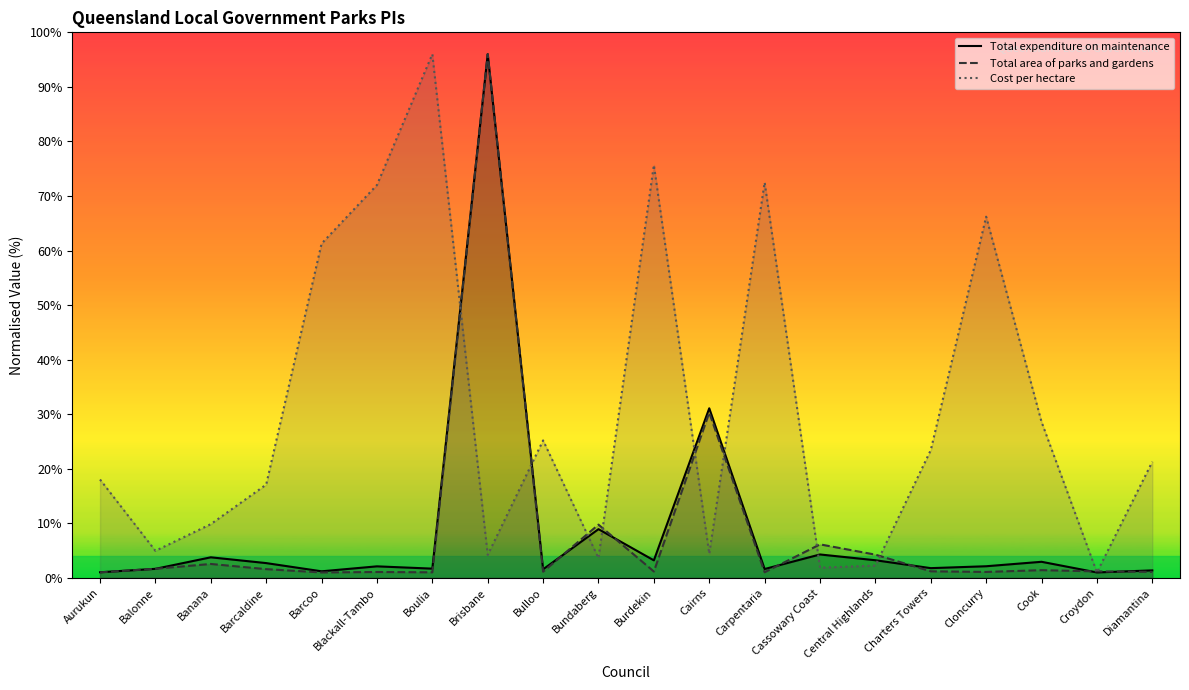

At which category is the sum across all series the highest?

Brisbane